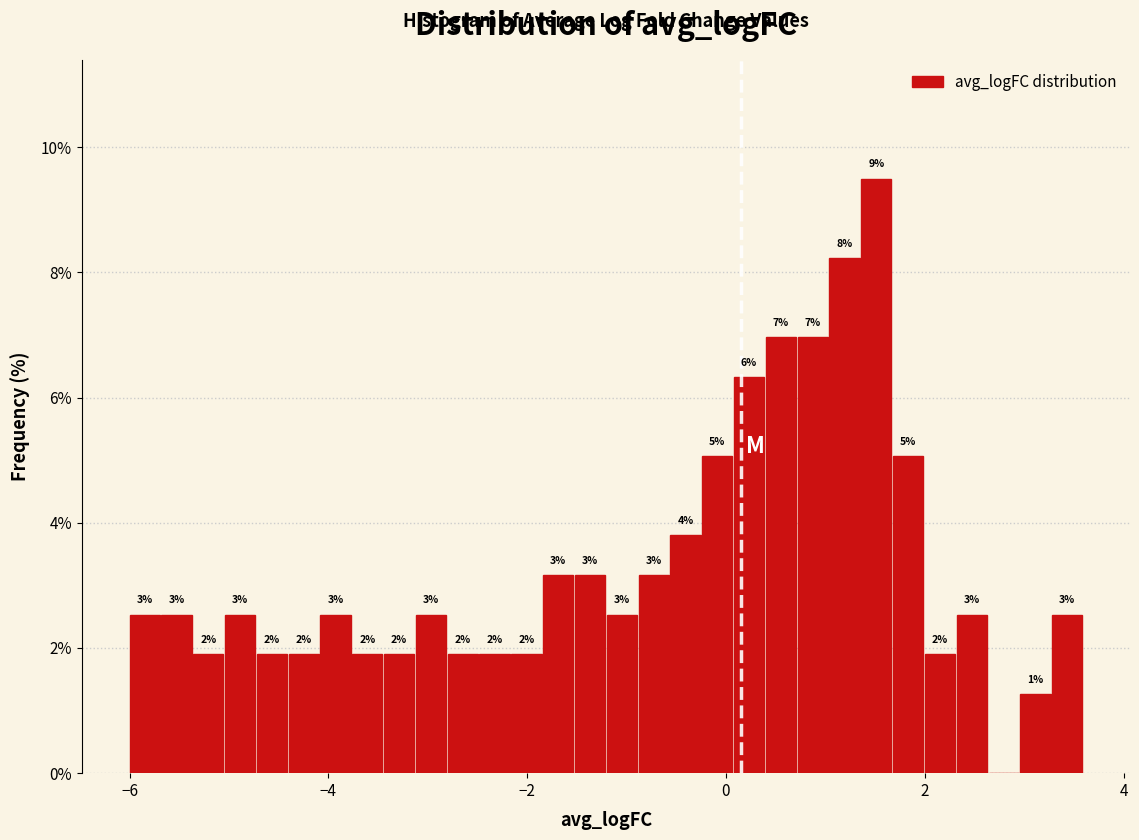

Read against the x-axis, roughly where is the centre of the tallest bar?

1.6